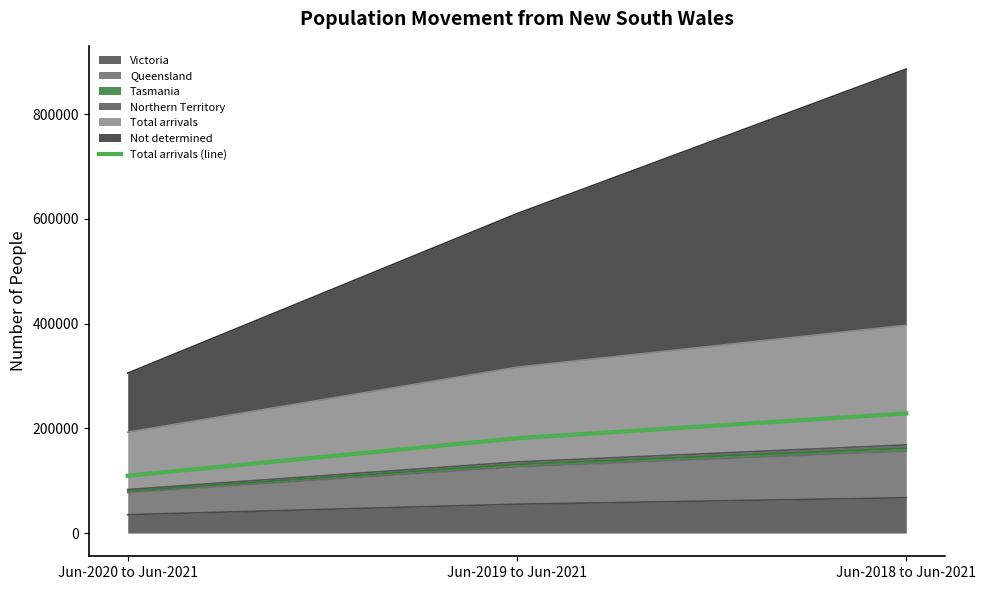

What is the sum of the values at Jun-2019 to Jun-2021 and Jun-2018 to Jun-2021?

409449